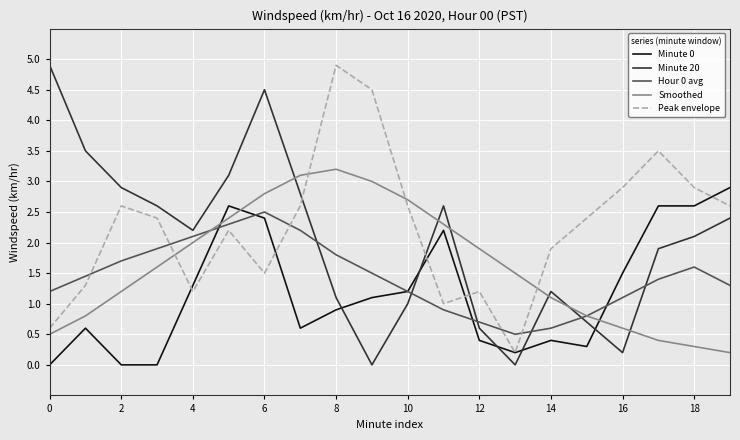

What is the greatest value displayed?

4.9